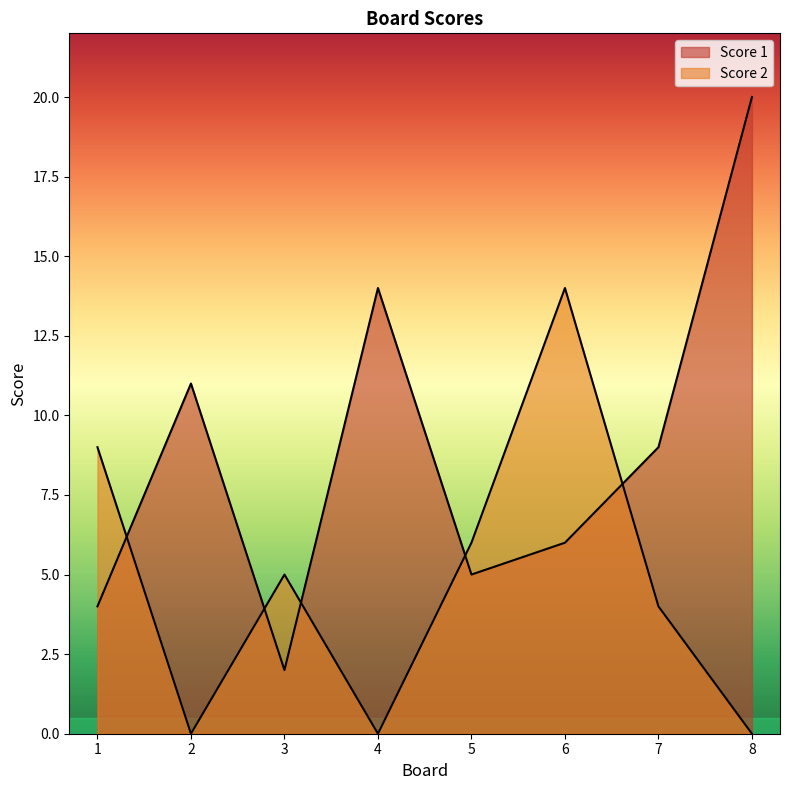

The value of Score 1 at 7 is 9. True or false?

True